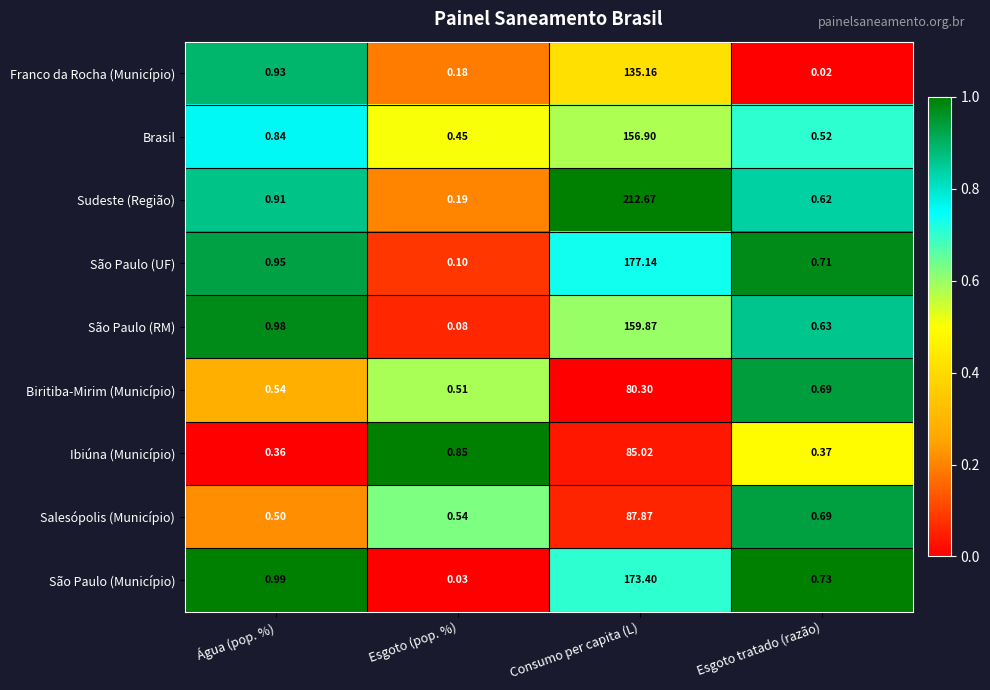

Where is Biritiba-Mirim (Município) nearest to the value 40?

Esgoto tratado (razão)